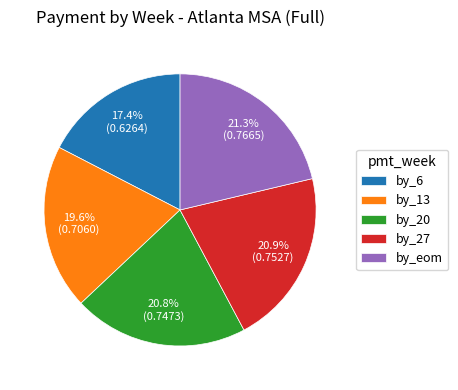

Count the number of slices in the pie.

5